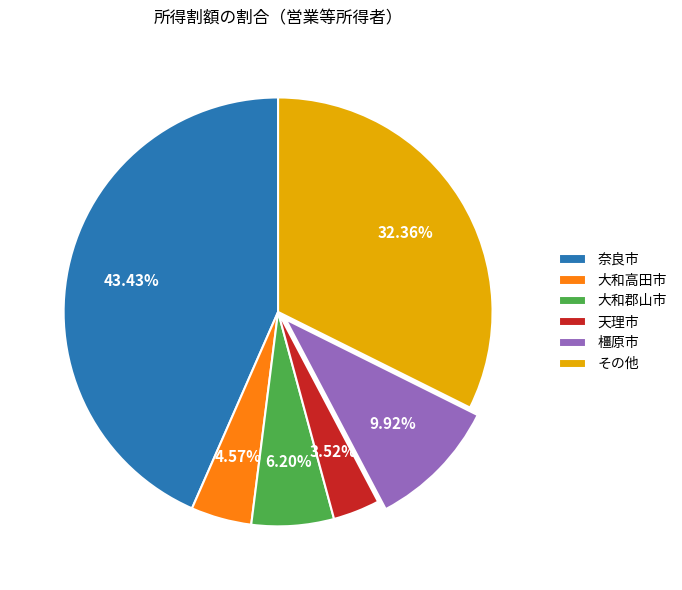

Which slice is the smallest?

天理市